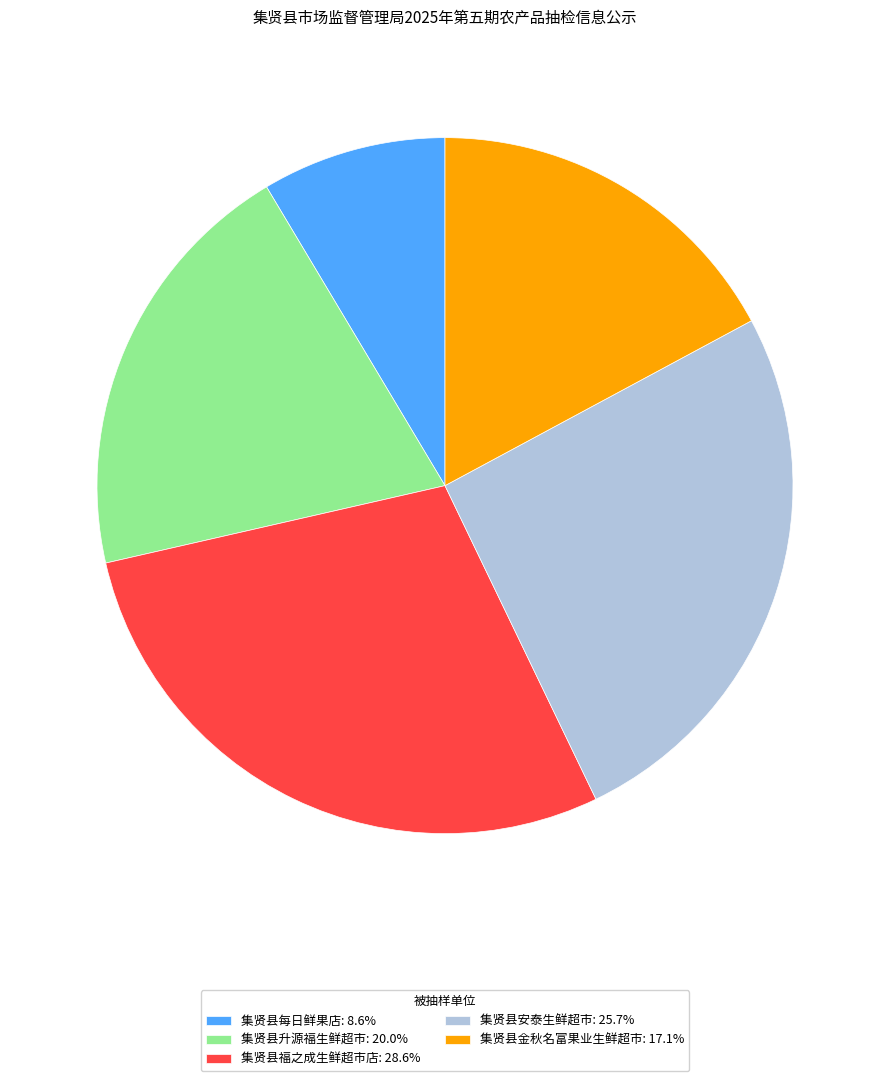

Is 集贤县每日鲜果店 the majority of the pie?

No